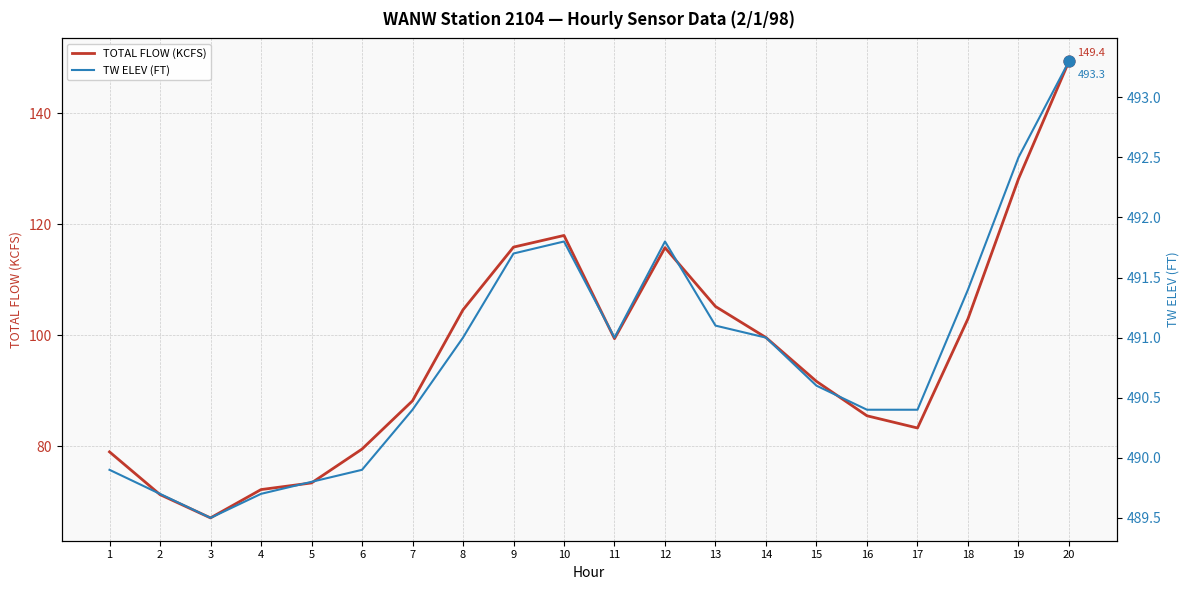

Which series reaches the maximum Y coordinate?

TW ELEV (FT)